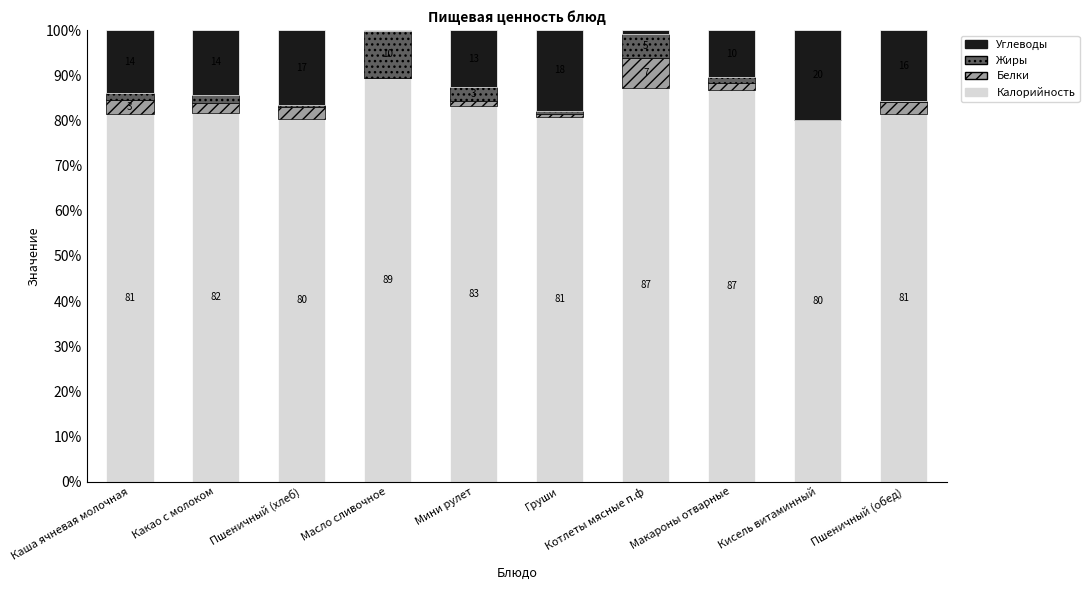

At which label is Калорийность closest to 84?

Мини рулет